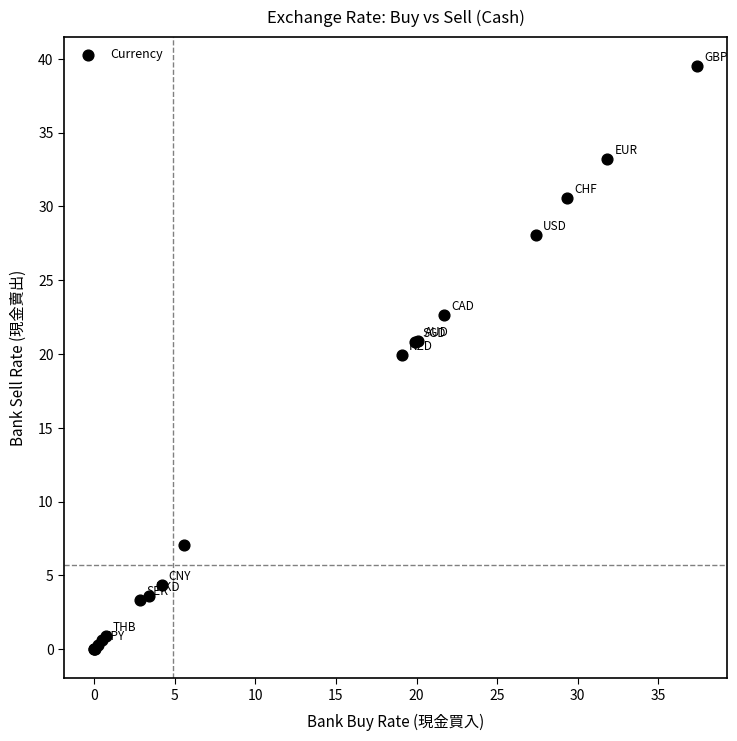

What Y value in the scatter plot is closest to 19?

19.9